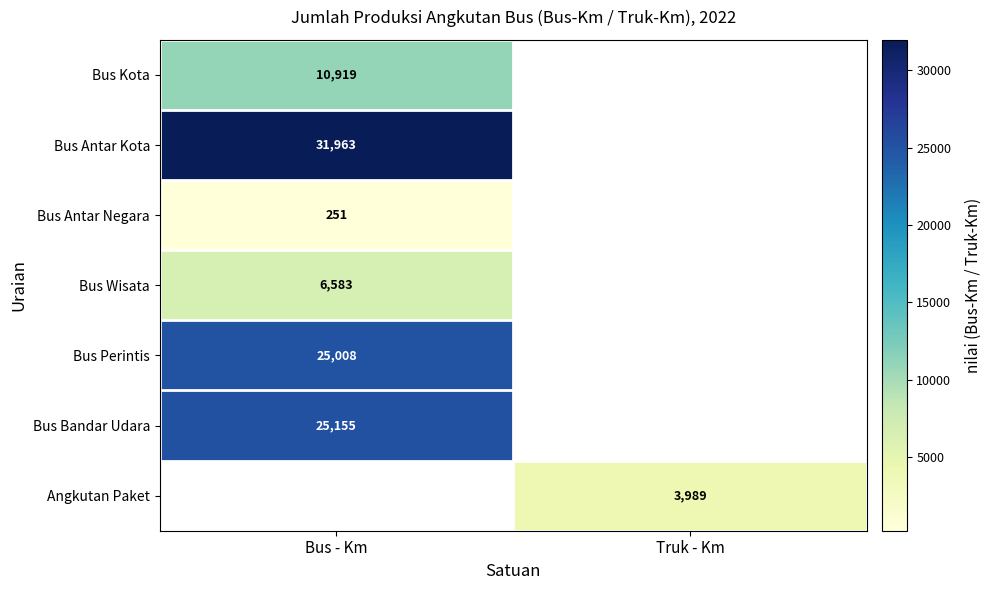

Is the value of Bus Kota at Bus - Km greater than the value of Bus Bandar Udara at Bus - Km?

No